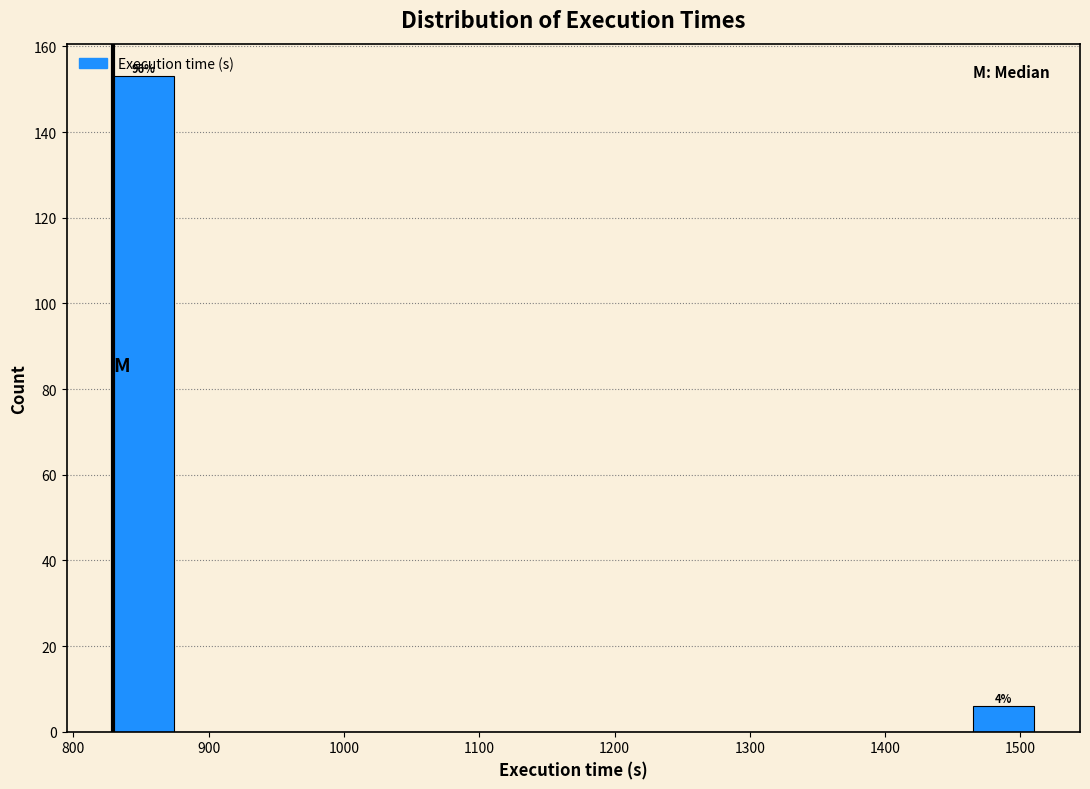

Which range on the x-axis has the tallest bar?

830 to 870